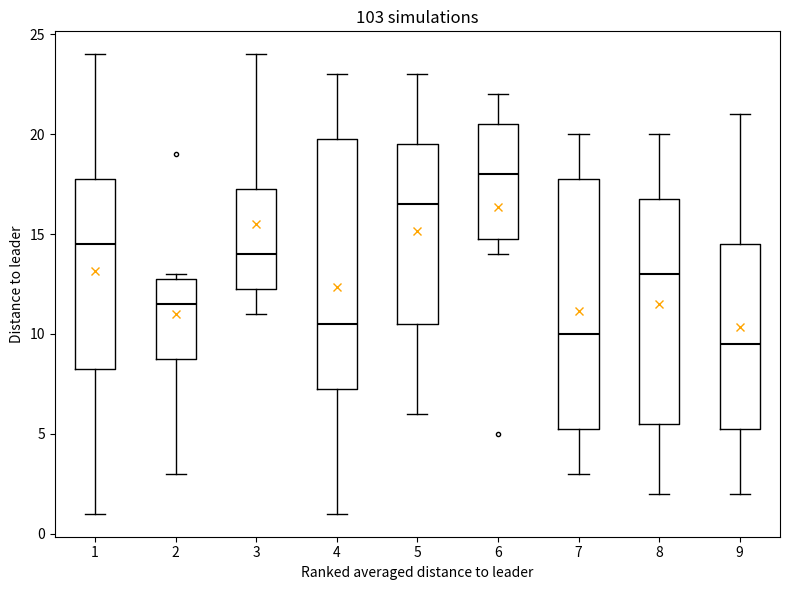

Reading left to right, read every box against the y-axis: the position of its median line, the range the box covers, and the ends of its whiskers. The values are not printed on the chart, so give them approximately, as read against the axis.

1: median 14.5, box 8.5 to 18.0, whiskers 1.0 to 24.0
2: median 11.5, box 9.0 to 13.0, whiskers 3.0 to 13.0 (just above the box's upper edge)
3: median 14.0, box 12.5 to 17.5, whiskers 11.0 to 24.0
4: median 10.5, box 7.5 to 20.0, whiskers 1.0 to 23.0
5: median 16.5, box 10.5 to 19.5, whiskers 6.0 to 23.0
6: median 18.0, box 15.0 to 20.5, whiskers 14.0 to 22.0
7: median 10.0, box 5.5 to 18.0, whiskers 3.0 to 20.0
8: median 13.0, box 5.5 to 17.0, whiskers 2.0 to 20.0
9: median 9.5, box 5.5 to 14.5, whiskers 2.0 to 21.0